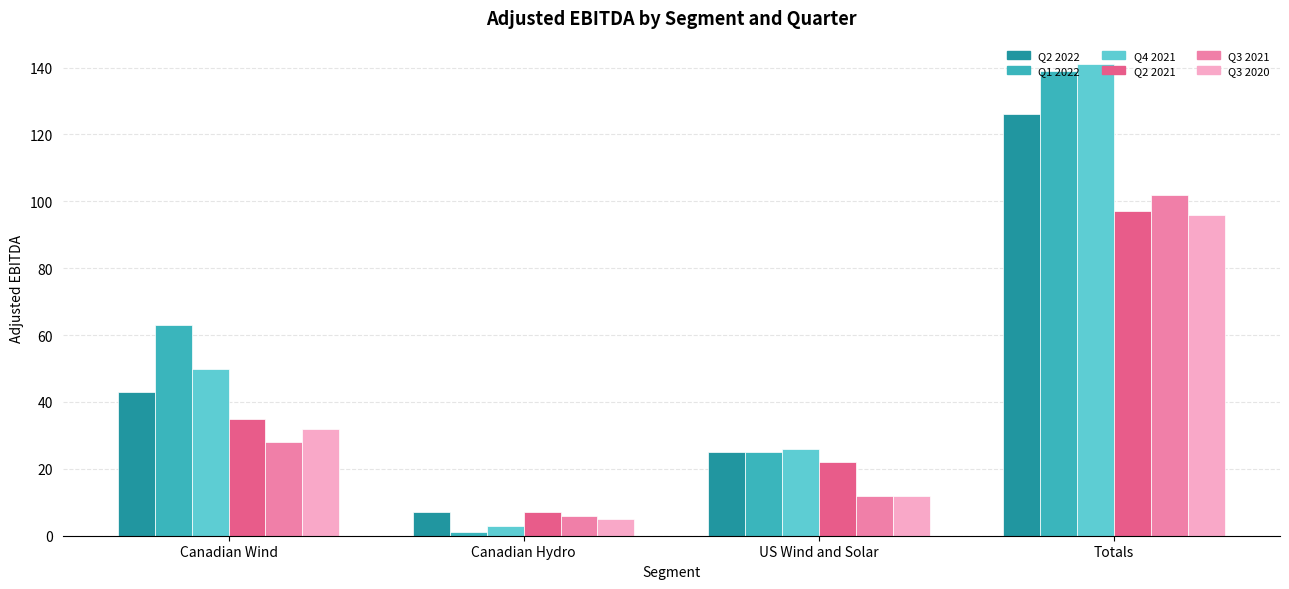

At which category does the chart reach its peak across all series?

Totals